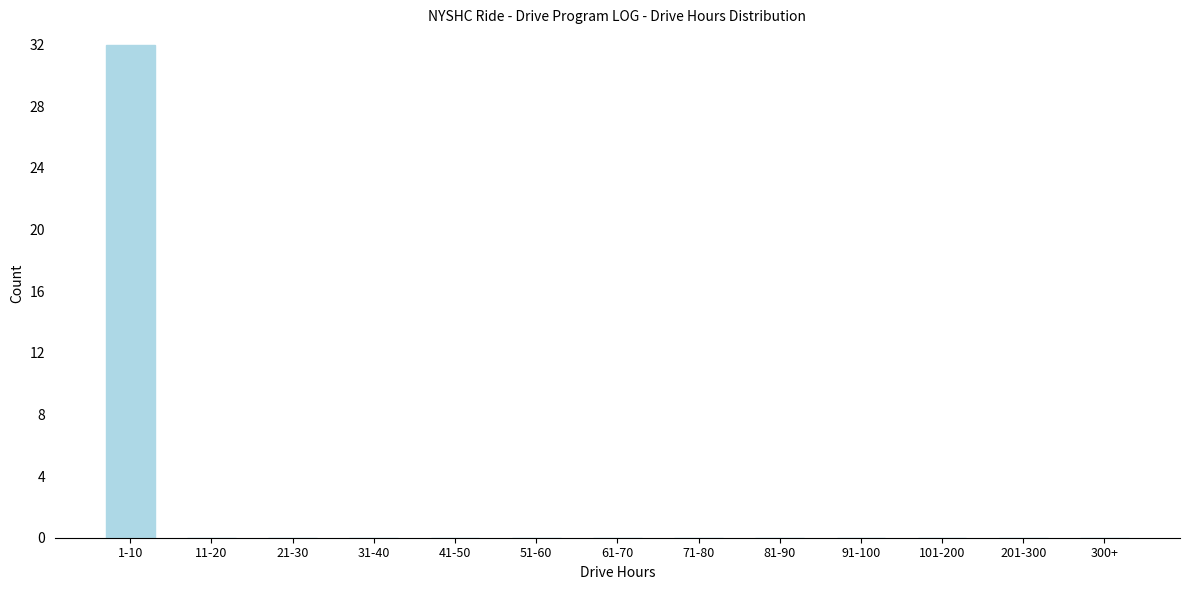

Reading left to right, transcribe all the data shown in this chart.

1-10=32	11-20=0	21-30=0	31-40=0	41-50=0	51-60=0	61-70=0	71-80=0	81-90=0	91-100=0	101-200=0	201-300=0	300+=0